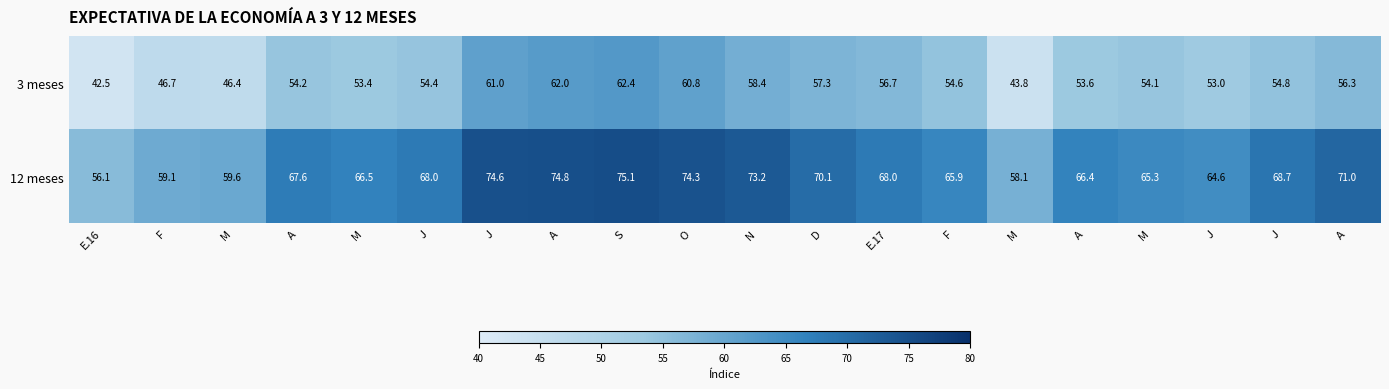

Between N and M, which is larger?

N